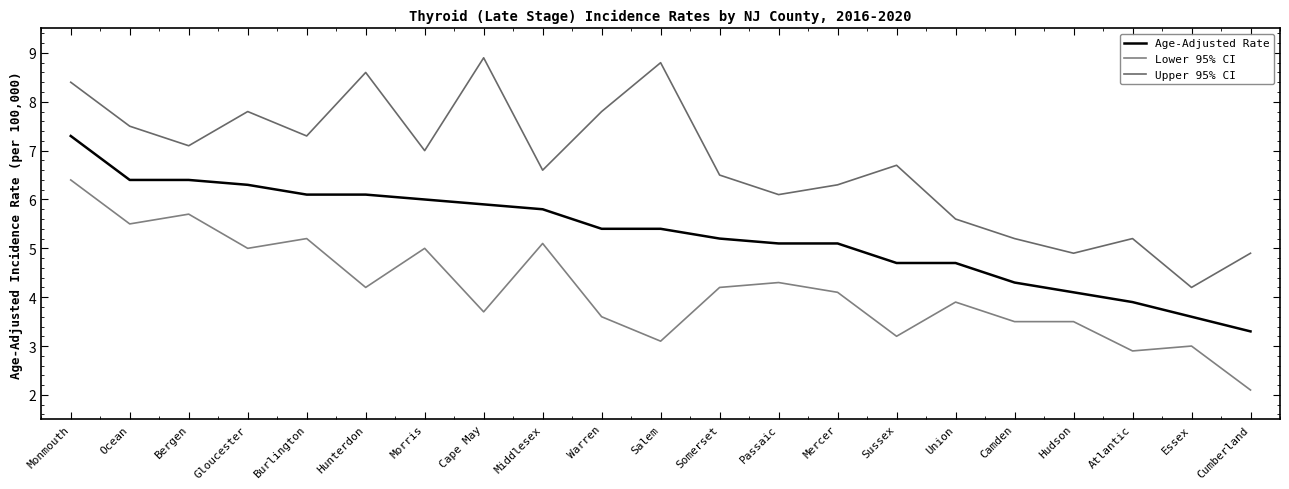

In Upper 95% CI, how many points are higher than both neighbors (excluding endpoints)?

6